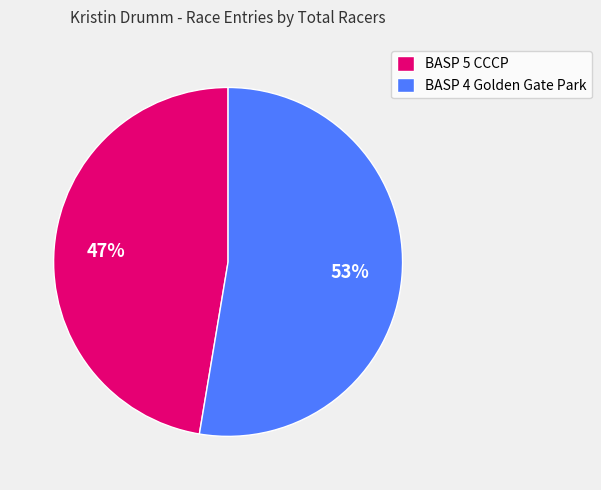

Between BASP 5 CCCP and BASP 4 Golden Gate Park, which is larger?

BASP 4 Golden Gate Park